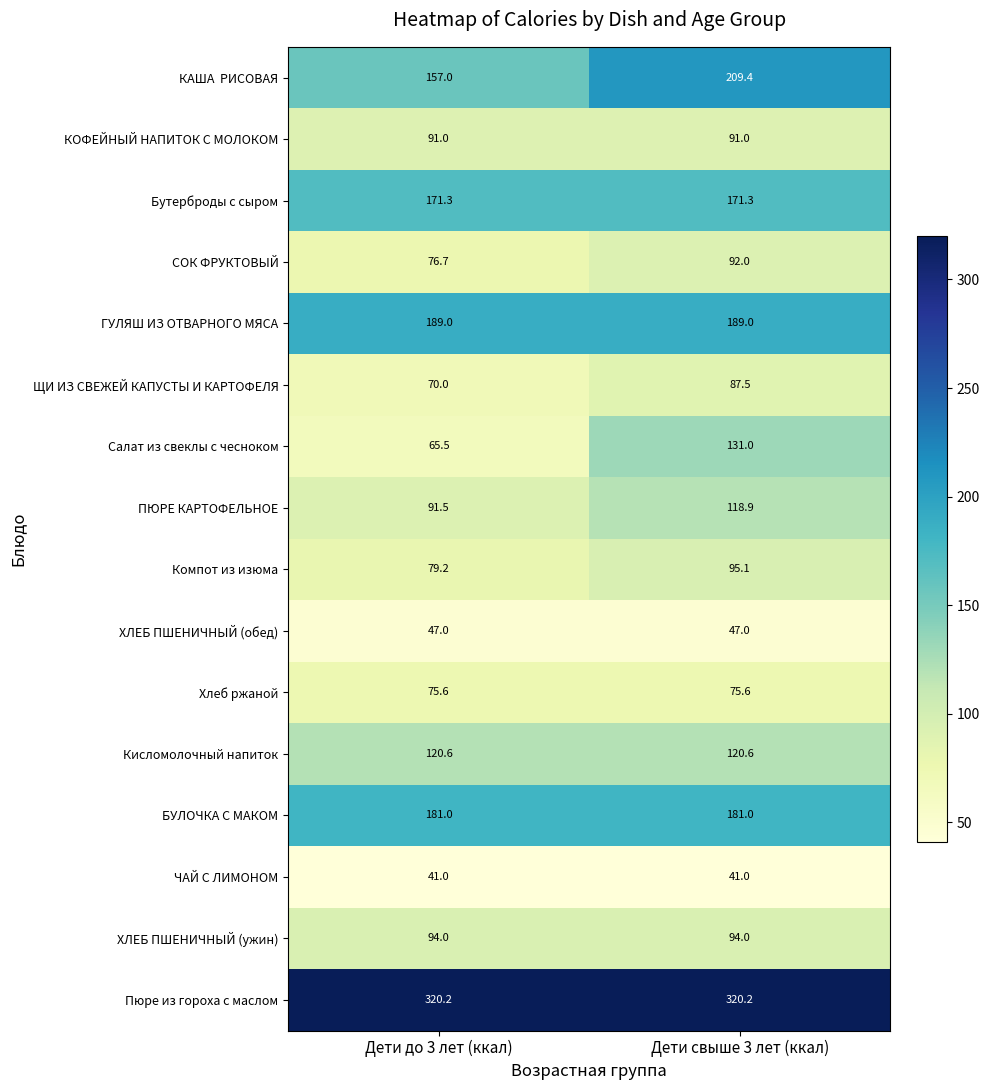

Which series changed the most between Дети до 3 лет (ккал) and Дети свыше 3 лет (ккал)?

Салат из свеклы с чесноком